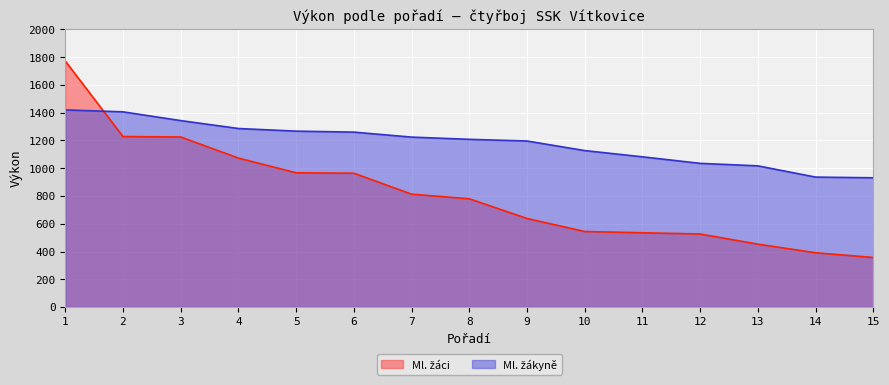

Reading left to right, extract all data points from this chart.

Ml. žáci: 1=1772	2=1228	3=1225	4=1073	5=967	6=964	7=813	8=780	9=638	10=544	11=535	12=526	13=453	14=391	15=357
Ml. žákyně: 1=1420	2=1406	3=1343	4=1286	5=1267	6=1260	7=1224	8=1208	9=1196	10=1127	11=1082	12=1035	13=1017	14=936	15=931